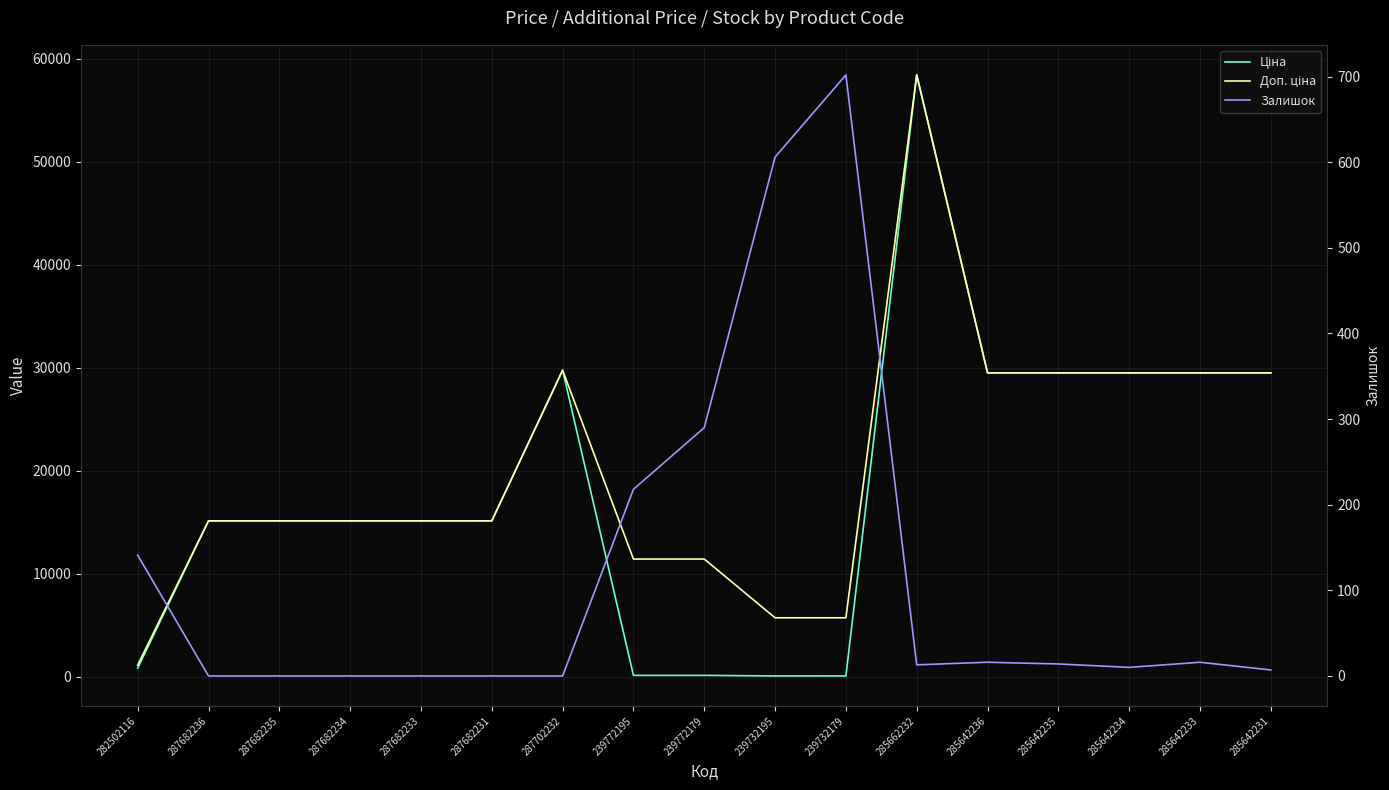

After their last crossing, which series has the higher values: Залишок or Ціна?

Ціна